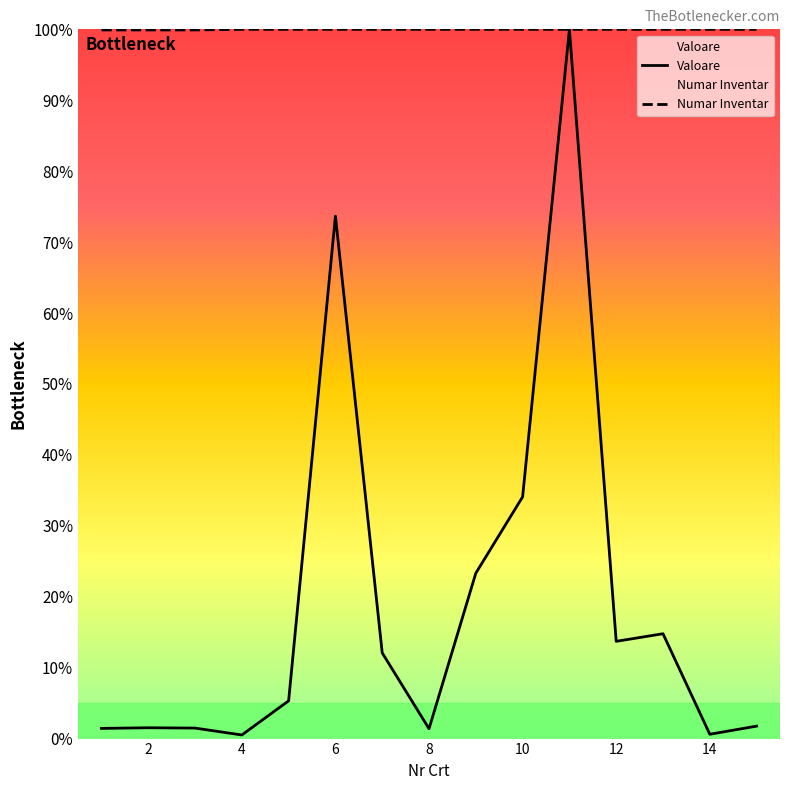

What is the maximum value shown in the chart?

100.0